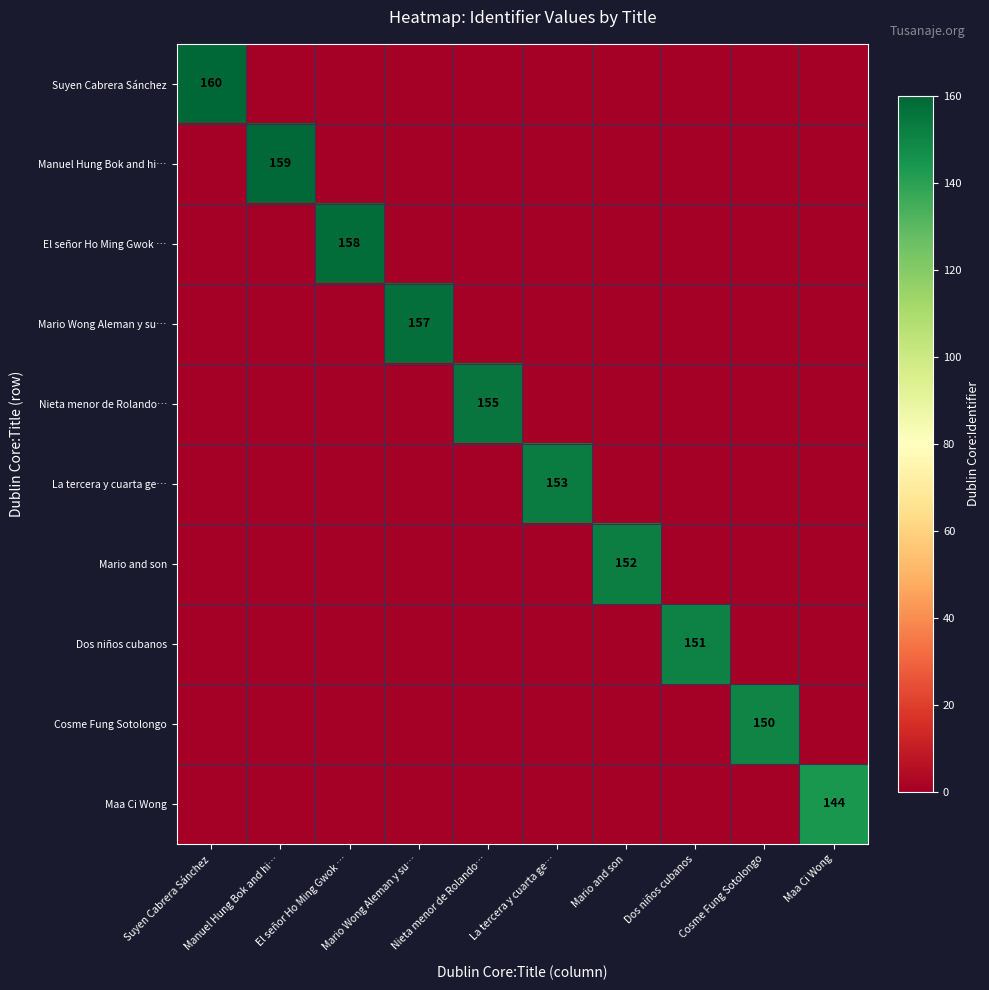

What is the sum of all Cosme Fung Sotolongo values?

150